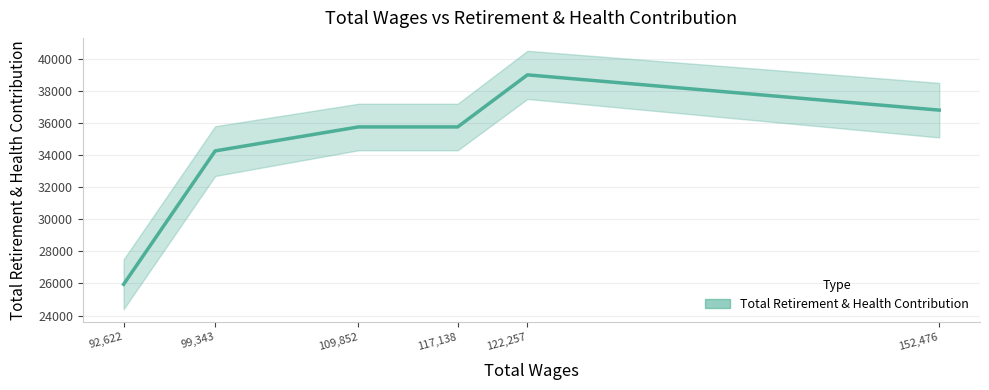

How many lines are shown in the chart?

1